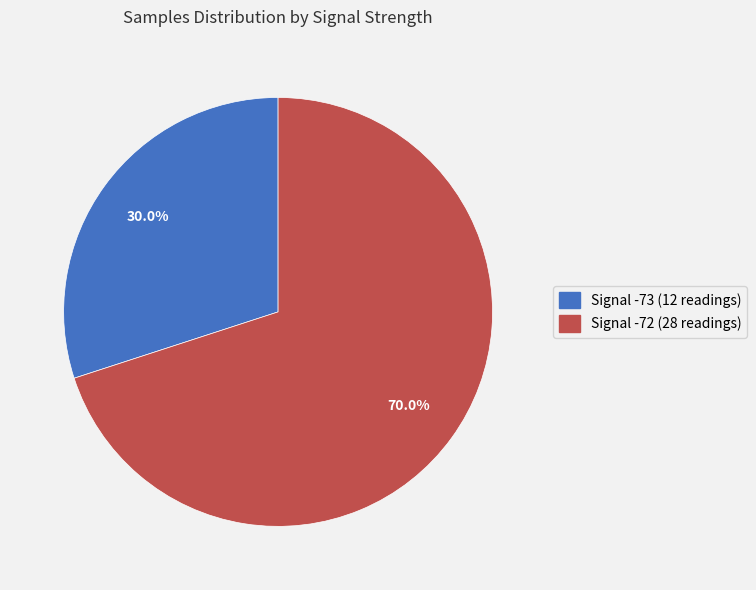

Is Signal -72 (28 readings) the majority of the pie?

Yes